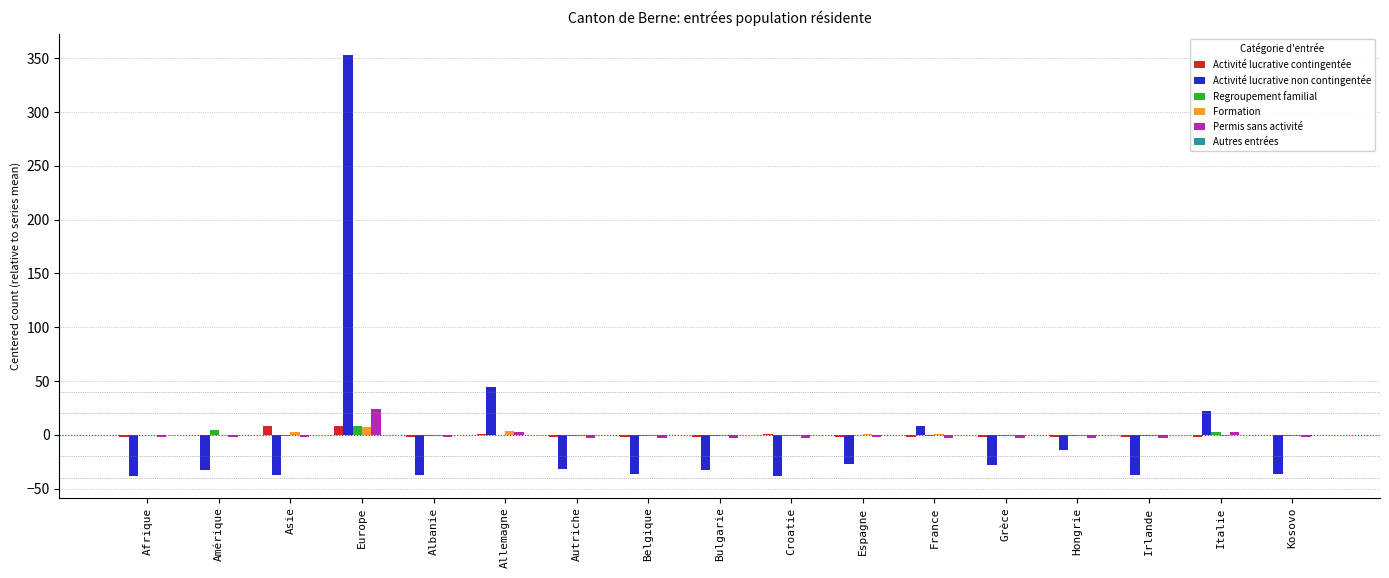

At which category is the sum across all series the highest?

Europe